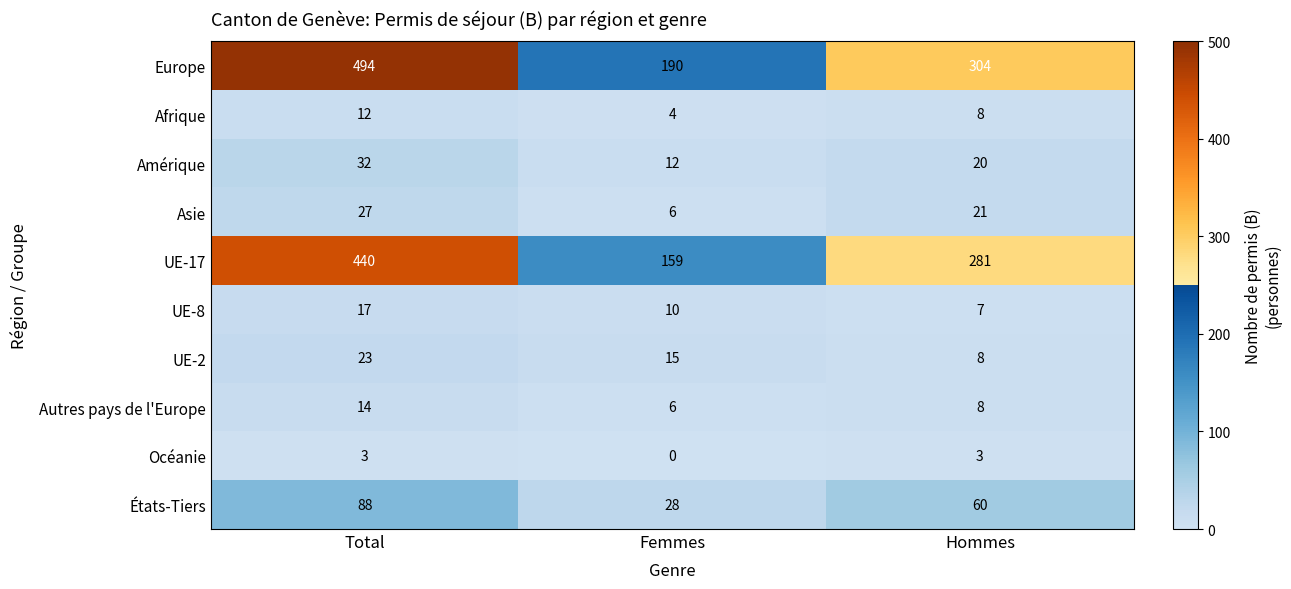

Which series changed the most between Femmes and Hommes?

UE-17